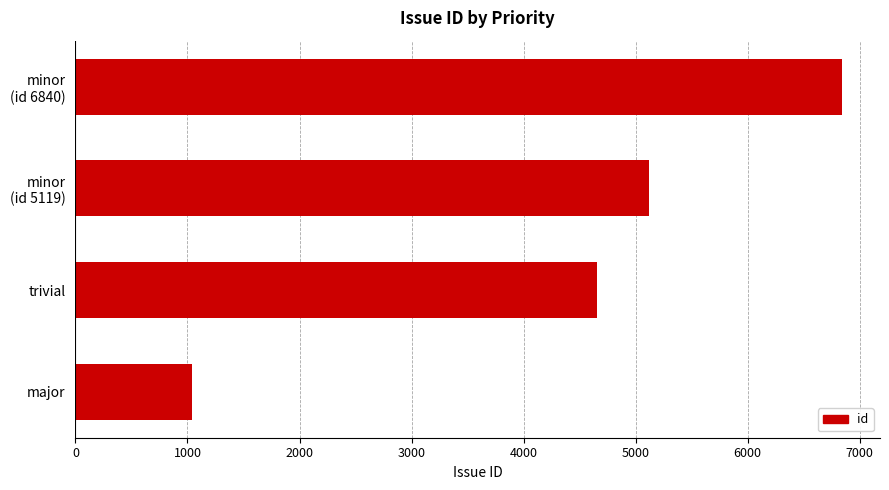

What is the approximate value at major?

1041